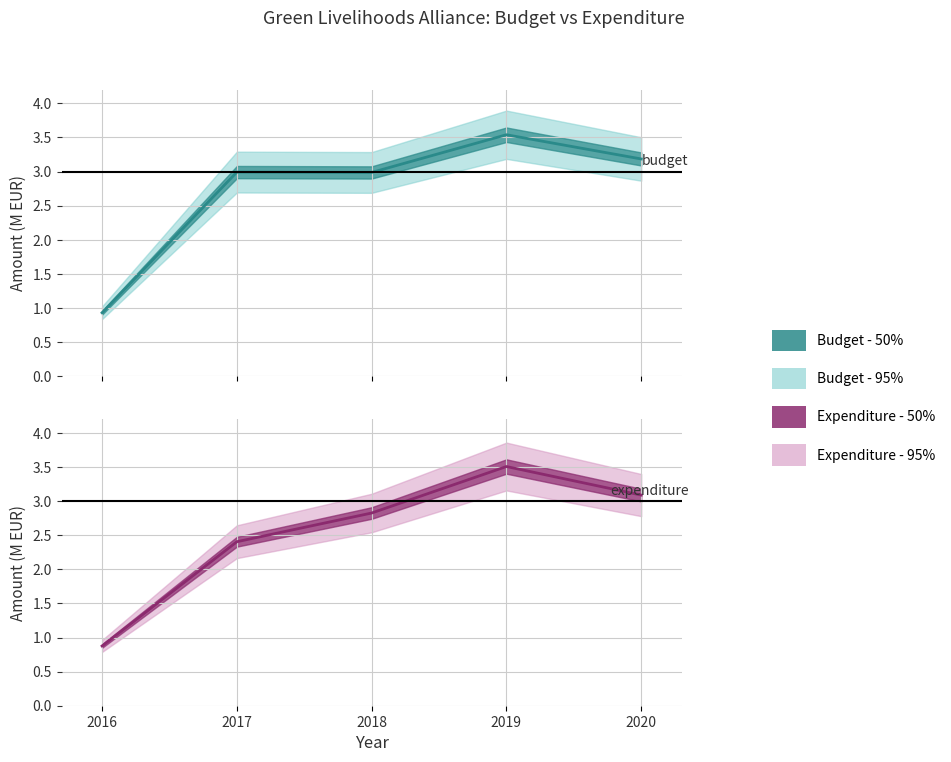

The value of Expenditure at 2020 is 4.4. True or false?

False